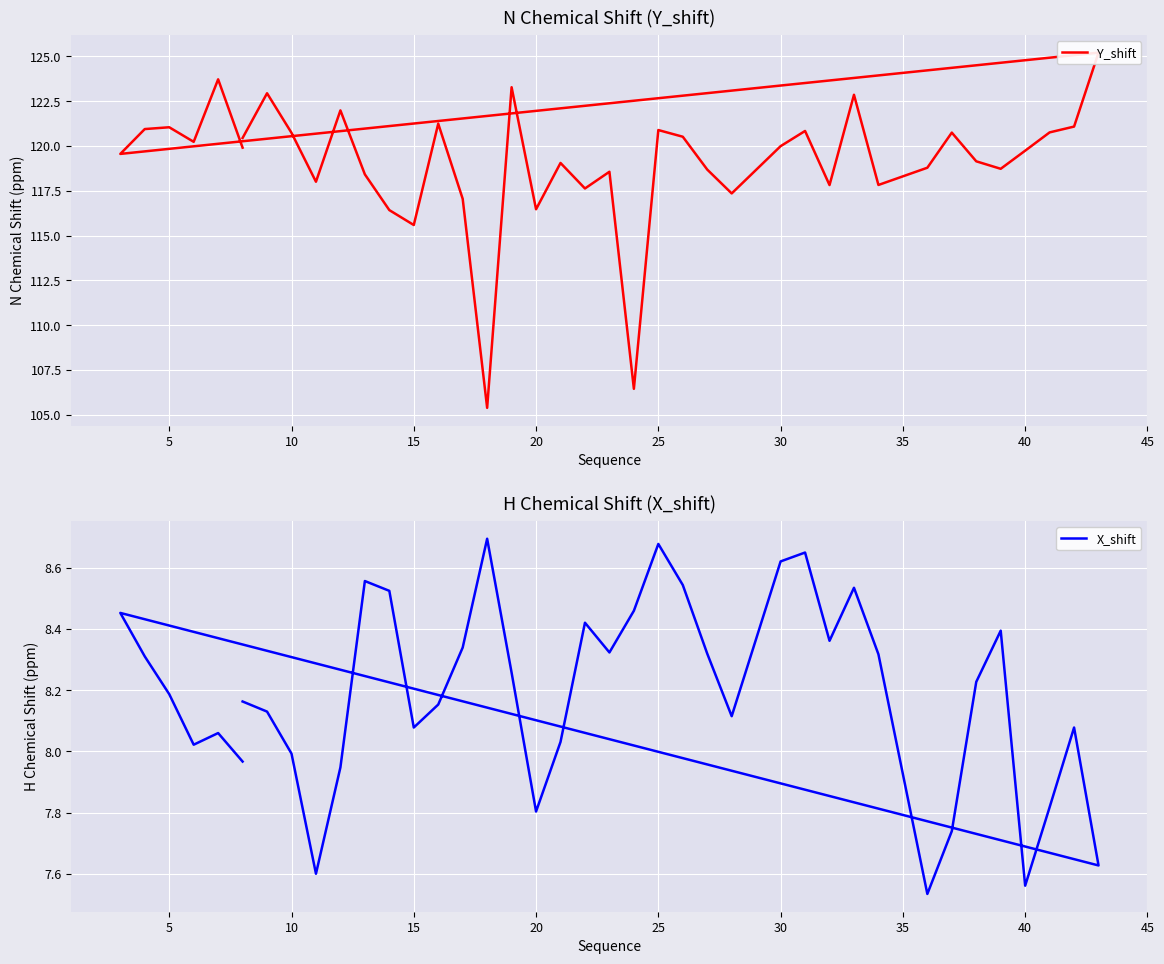

Which series has the largest range (max minus min)?

Y_shift